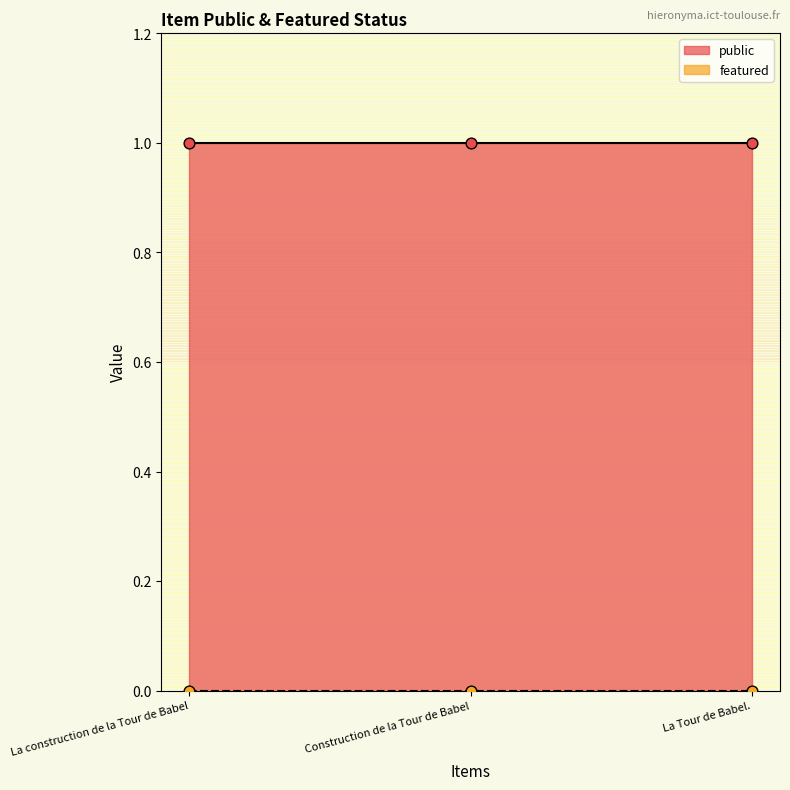

Which series reaches the minimum Y coordinate?

featured